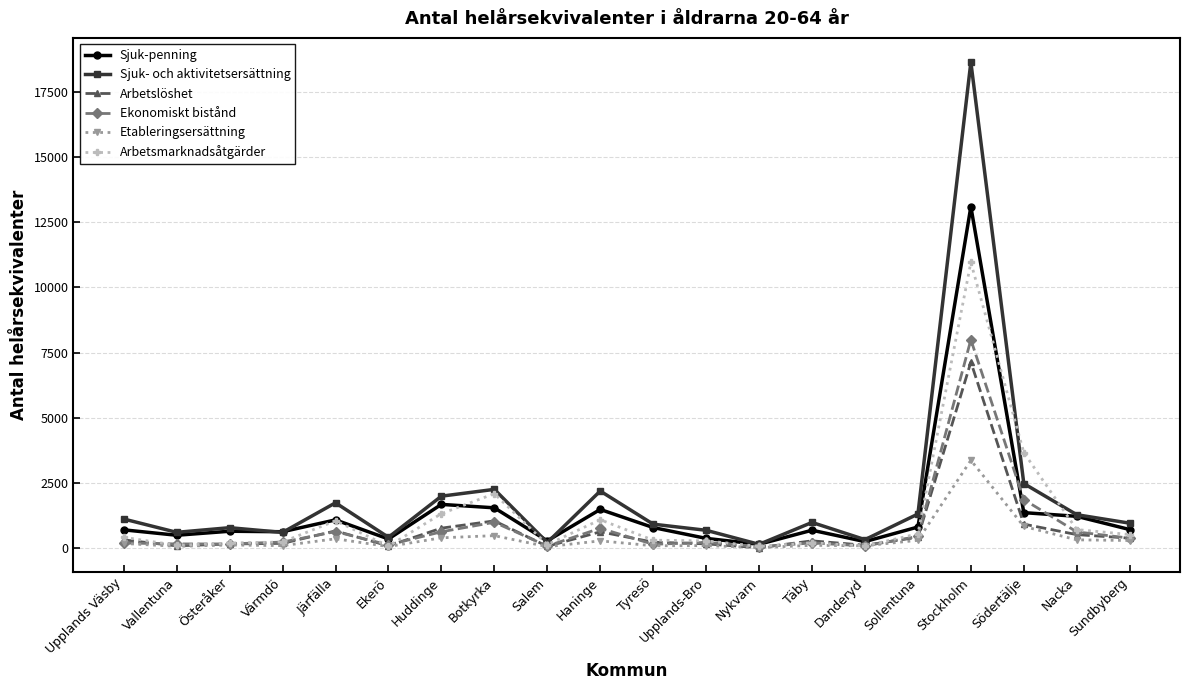

Does the chart display data point markers on the line(s)?

Yes